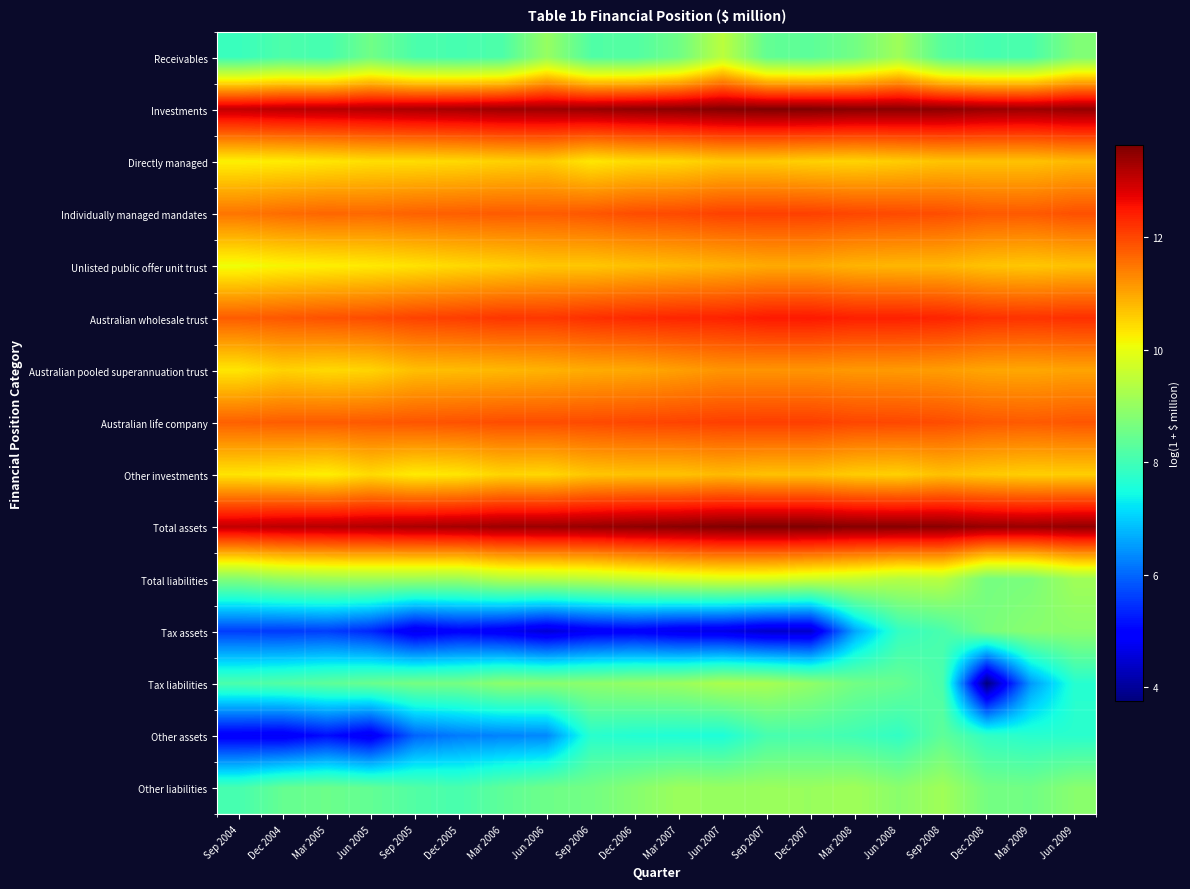

At Jun 2005, list the series in order from smallest to largest.

Other assets, Tax assets, Other liabilities, Tax liabilities, Receivables, Total liabilities, Unlisted public offer unit trust, Directly managed, Other investments, Australian pooled superannuation trust, Individually managed mandates, Australian life company, Australian wholesale trust, Investments, Total assets